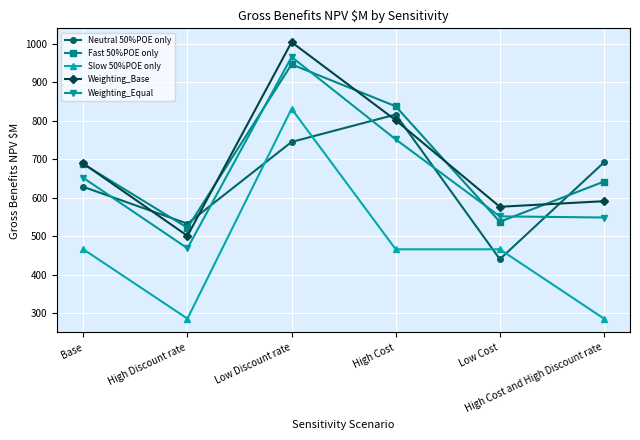

What is the lowest value of the Slow 50%POE only series?

285.3